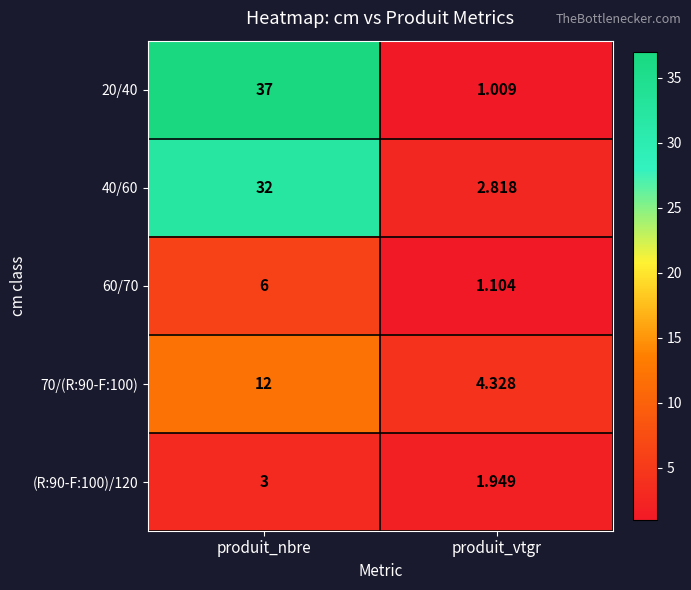

Rank the series by their maximum value, from highest to lowest.

20/40, 40/60, 70/(R:90-F:100), 60/70, (R:90-F:100)/120